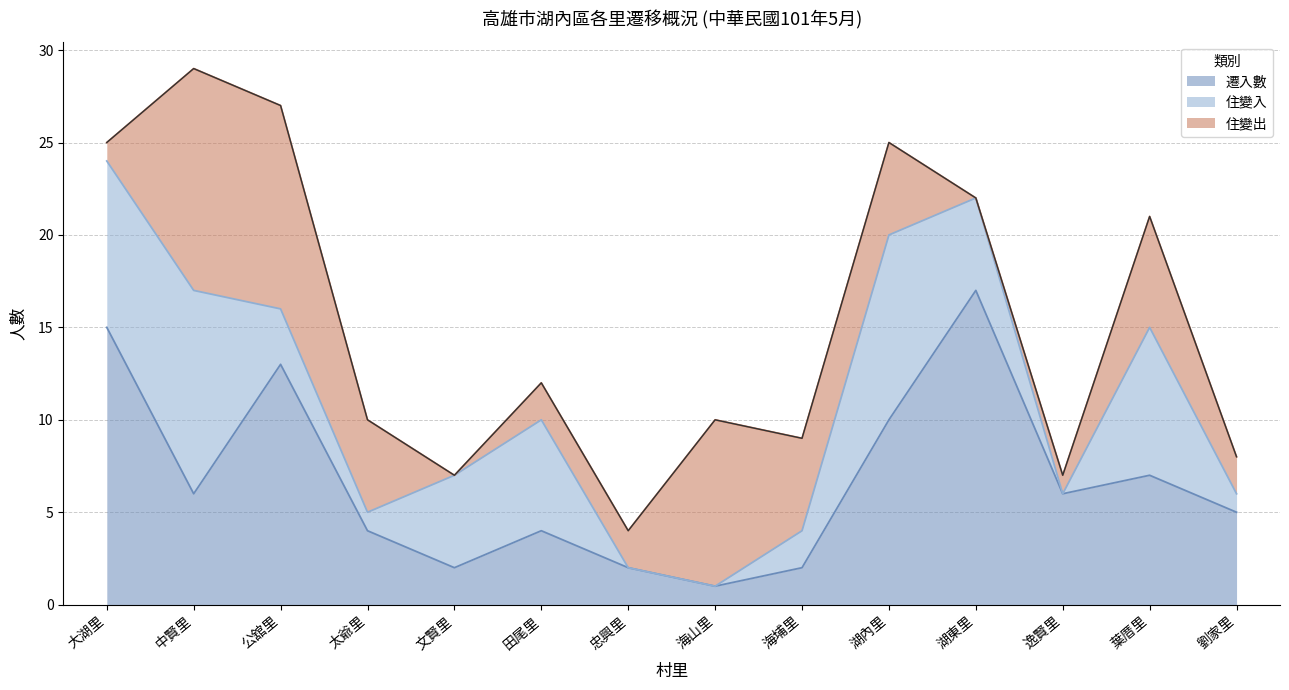

True or false: 住變出 has more than 0 interior local peaks.

True